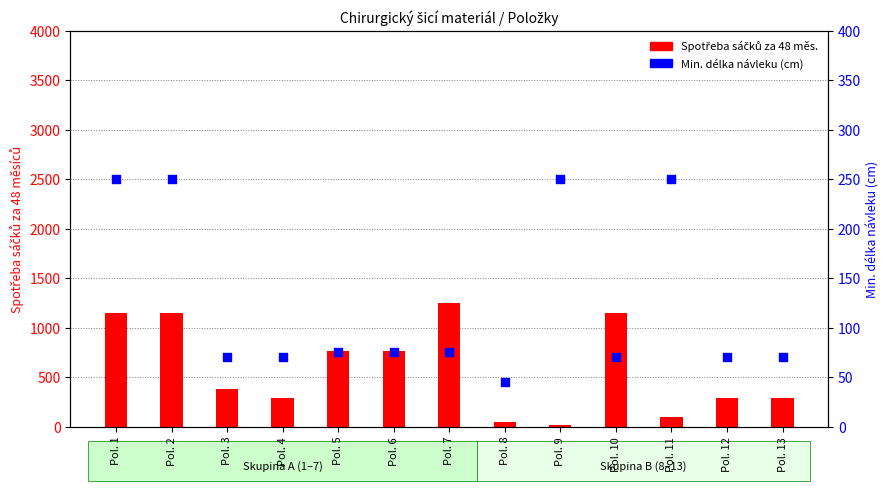

Which series contains the lowest Y value?

Předpokládaná spotřeba sáčků za 48 měs.